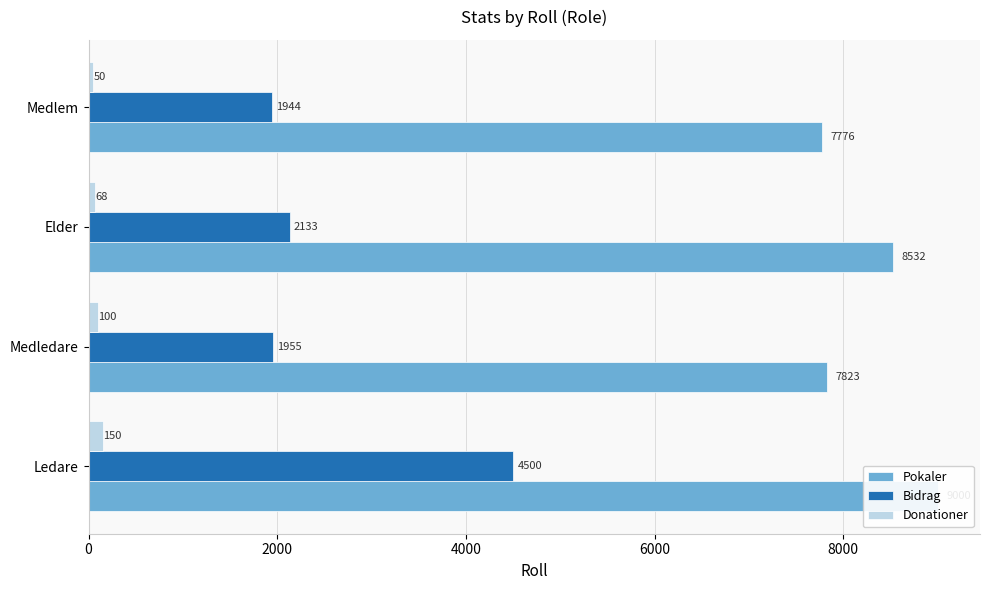

Reading left to right, list all the values displayed in this chart.

Pokaler: 9000	7823	8532	7776
Bidrag: 4500	1955	2133	1944
Donationer: 150	100	68	50